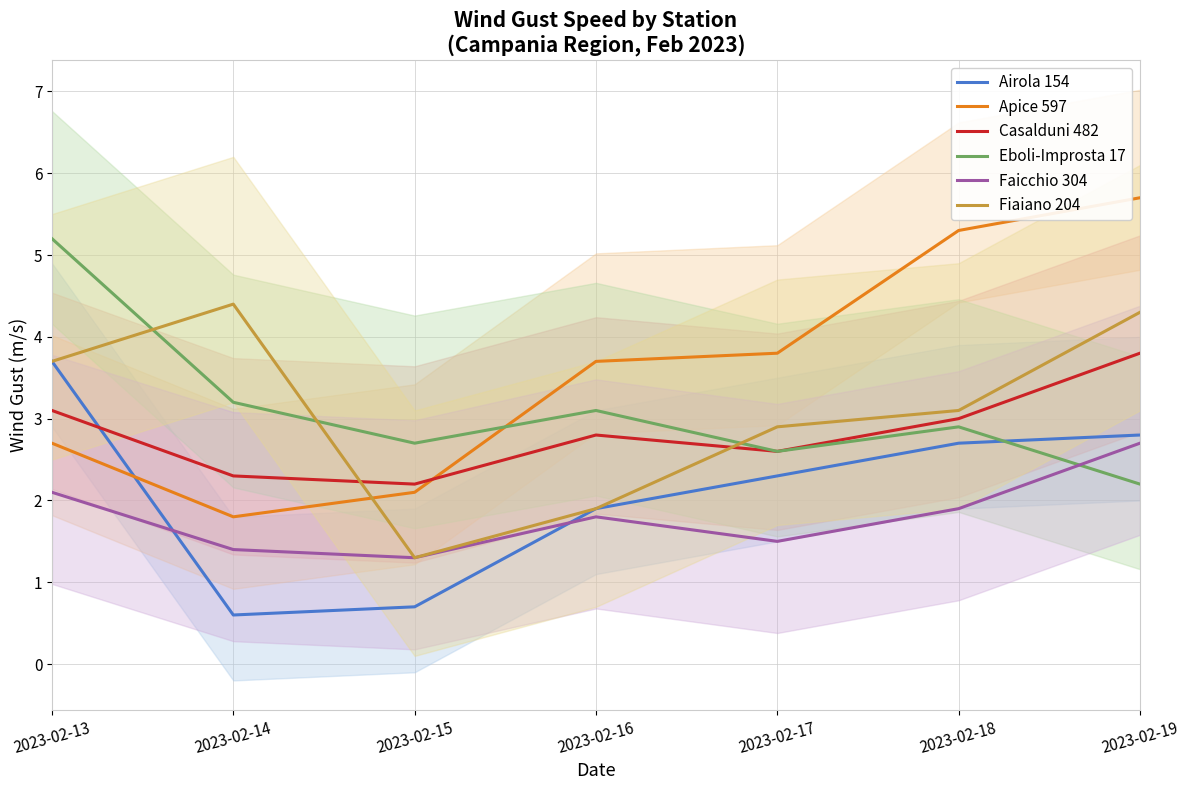

What is the total value across all series at 2023-02-18?

18.9